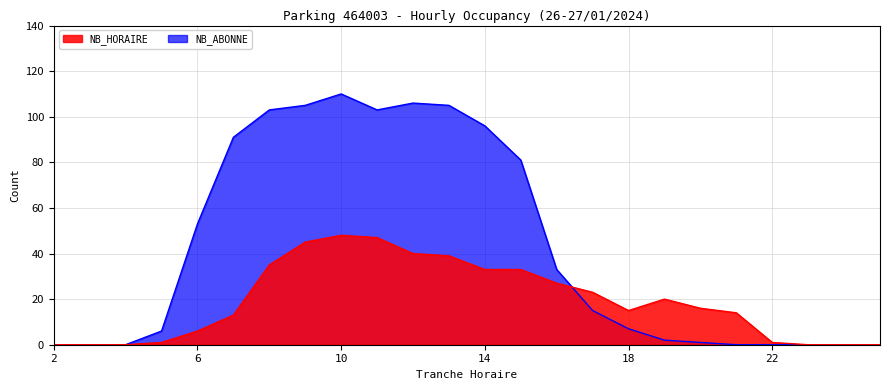

At which label does NB_HORAIRE reach its minimum?

2